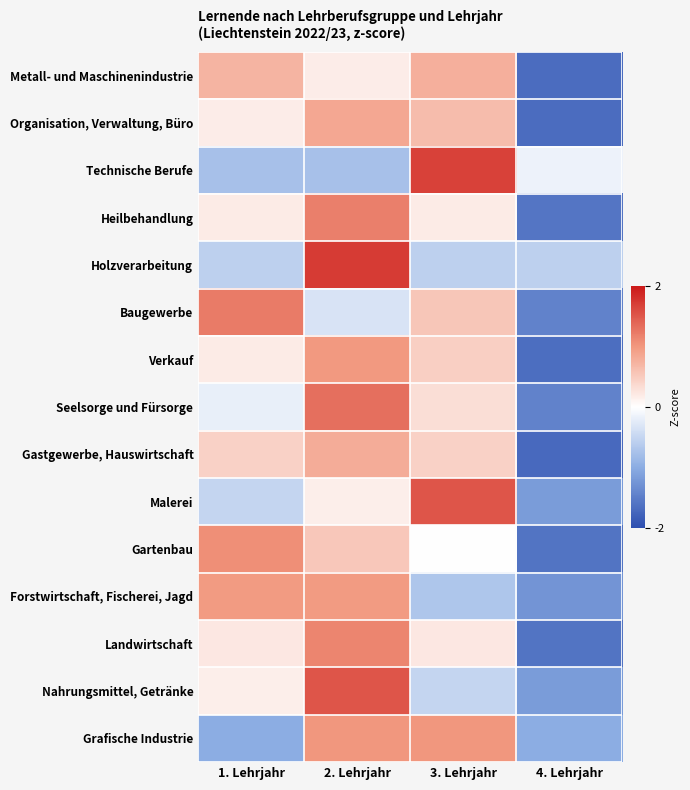

At which category is the sum across all series the highest?

2. Lehrjahr